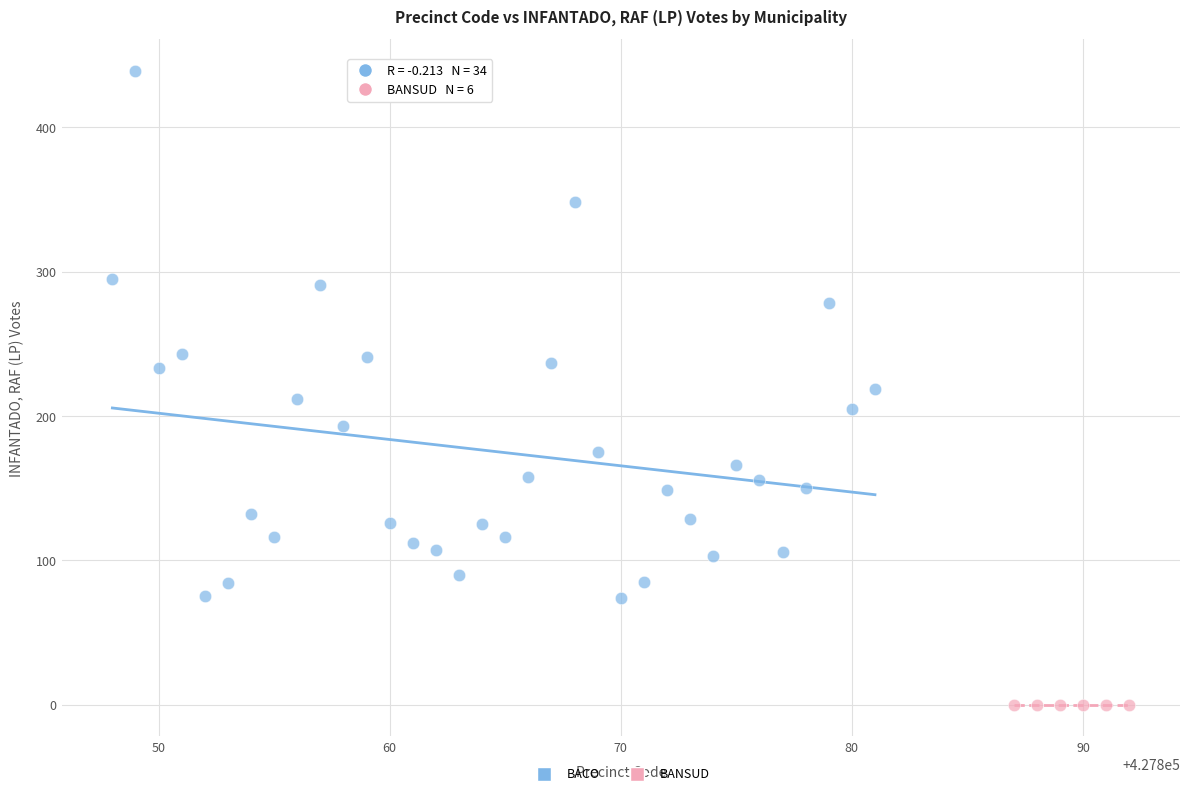

Which series reaches the maximum Y coordinate?

BACO